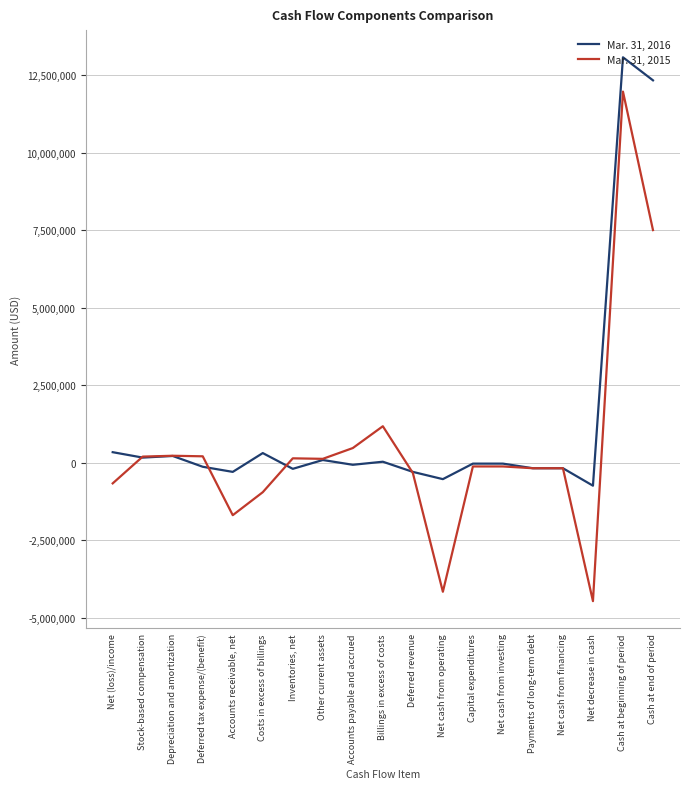

What is the spread (max minus min) of values at Net decrease in cash?

3723401